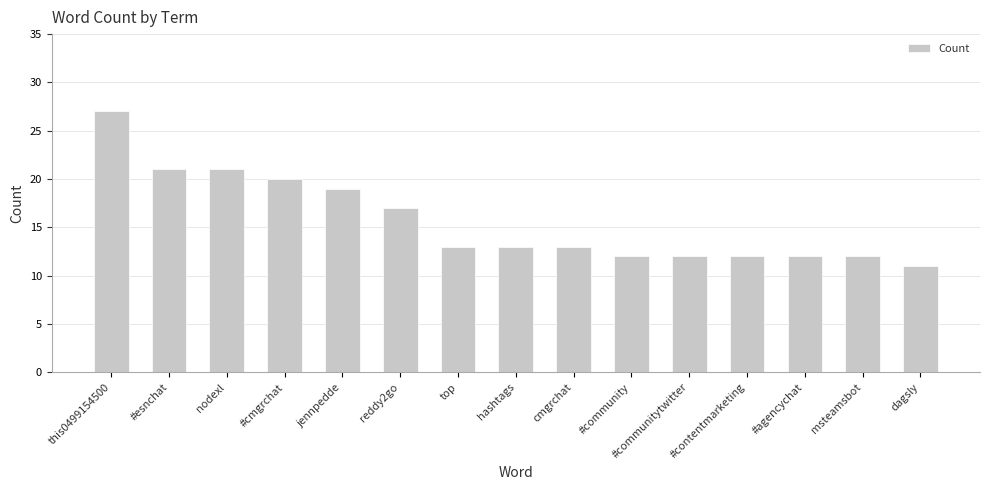

Are the bars grouped side by side (vs. stacked)?

No